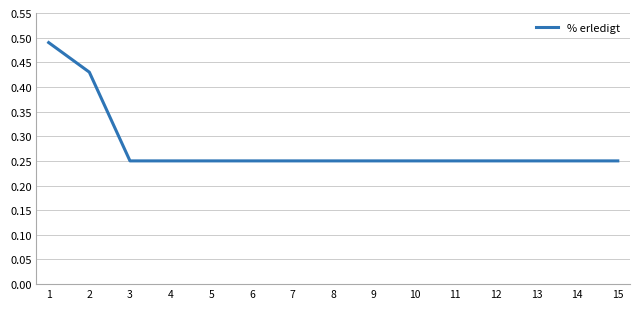

Is it true that the value at 14 is 0.1?

False